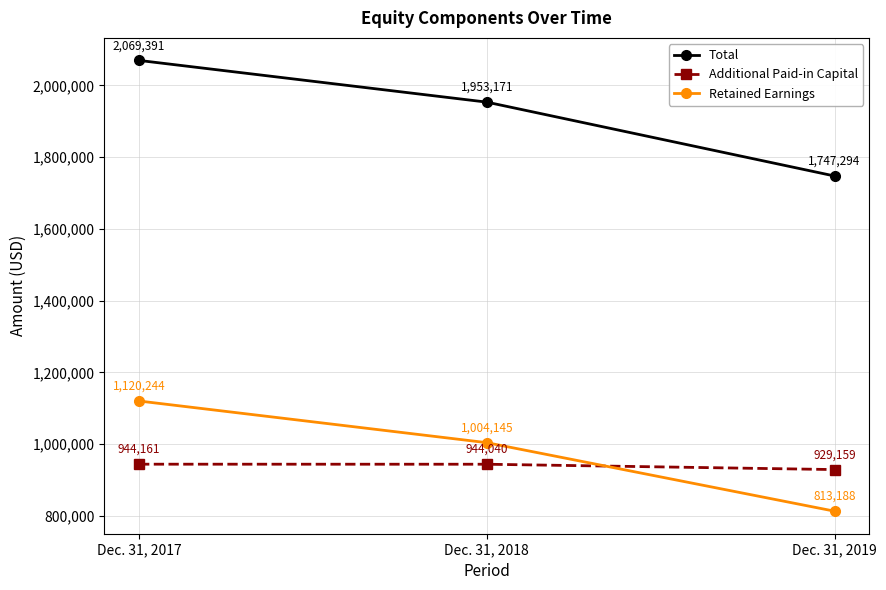

Reading left to right, extract all data points from this chart.

Total: Dec. 31, 2017=2069391	Dec. 31, 2018=1953171	Dec. 31, 2019=1747294
Additional Paid-in Capital: Dec. 31, 2017=944161	Dec. 31, 2018=944040	Dec. 31, 2019=929159
Retained Earnings: Dec. 31, 2017=1120244	Dec. 31, 2018=1004145	Dec. 31, 2019=813188